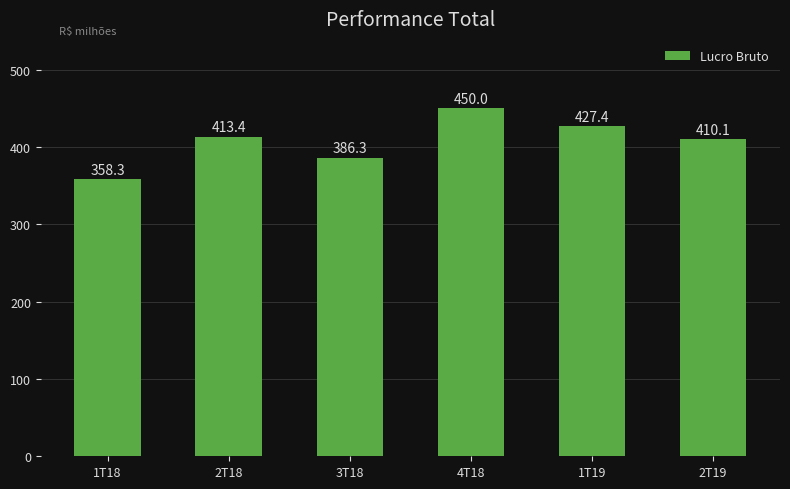

Which category has the lowest value across all series?

1T18